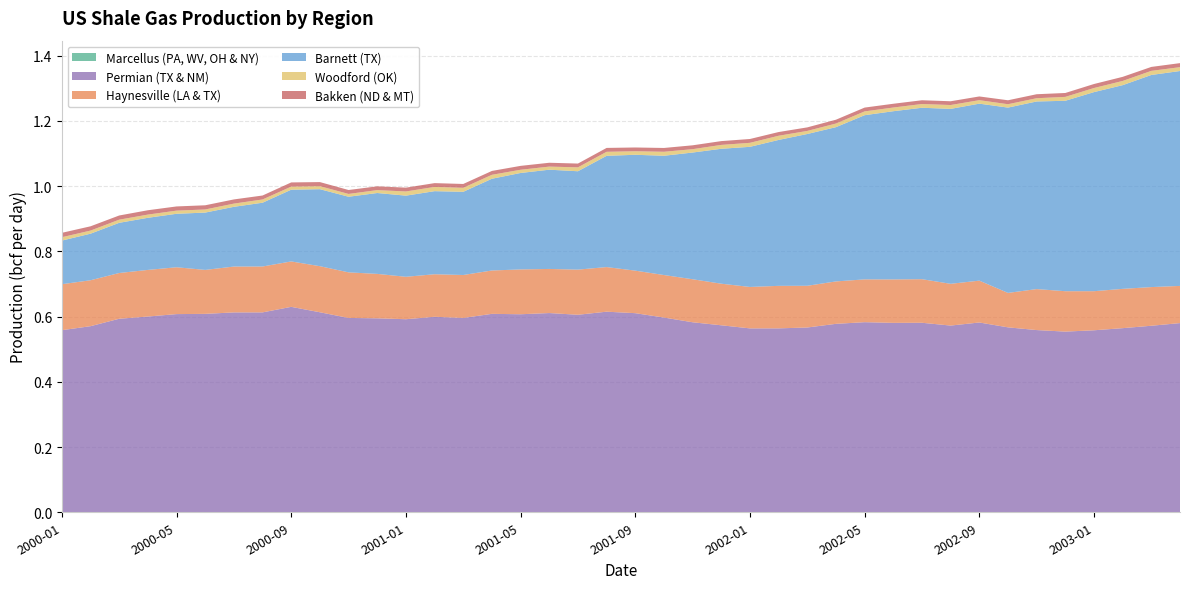

True or false: Barnett (TX) has more than 1 points higher than both neighbors.

True